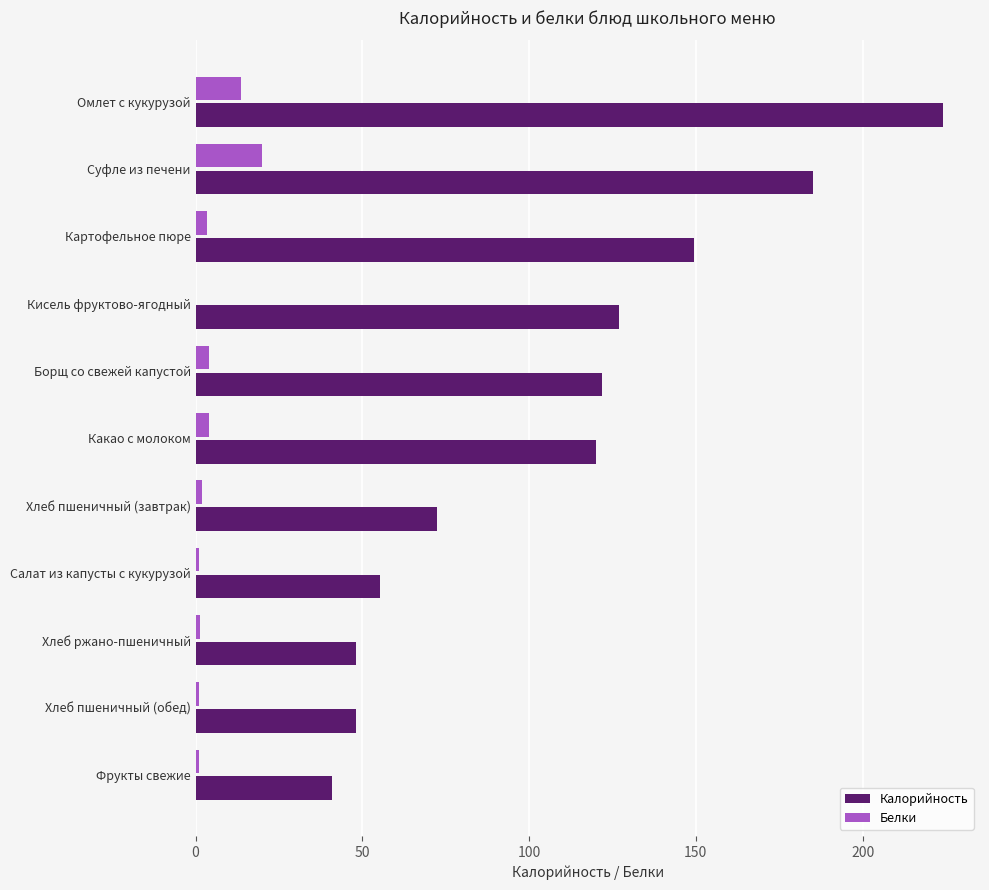

Which series has the largest total across all categories?

Калорийность